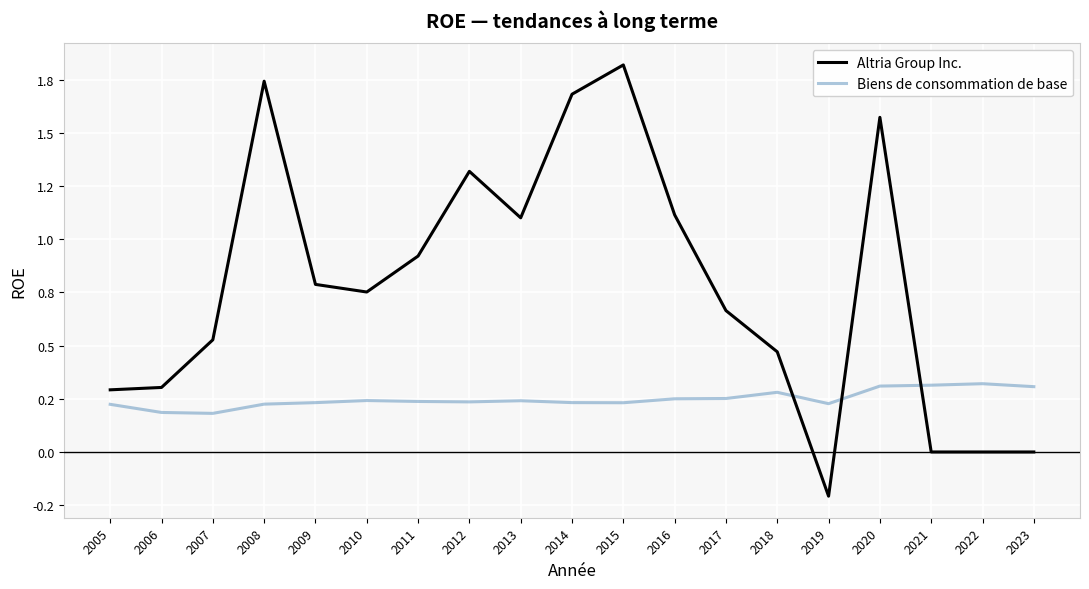

What is the average value of the Biens de consommation de base series?

0.2